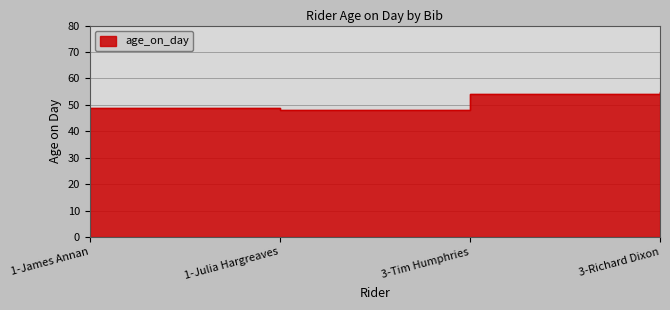

Rank the categories by value from lowest to highest.

1-Julia Hargreaves, 1-James Annan, 3-Tim Humphries, 3-Richard Dixon